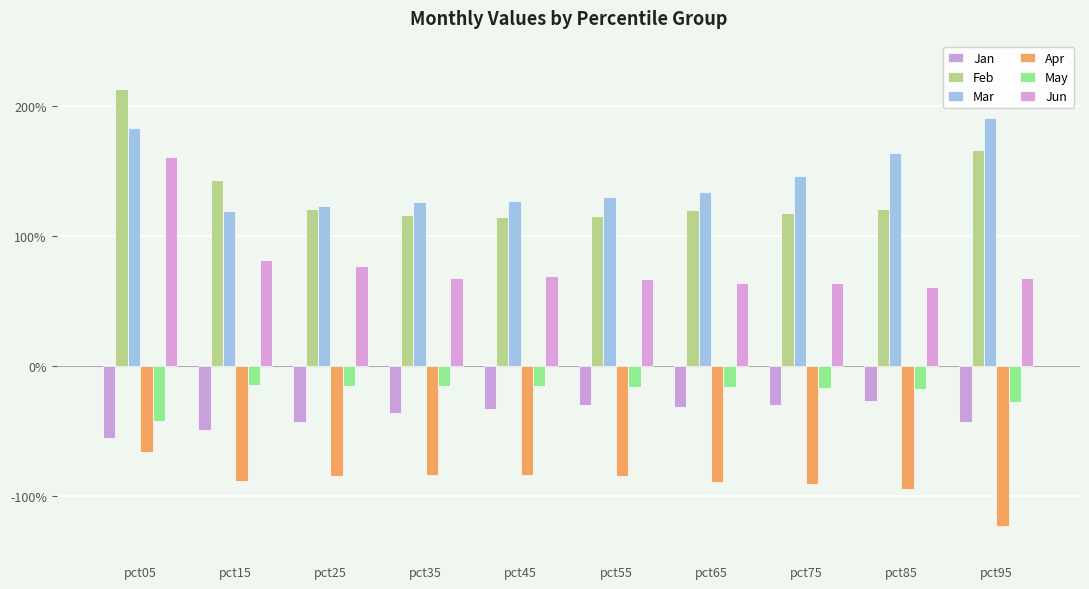

How many Feb values are between 1 and 2?

9